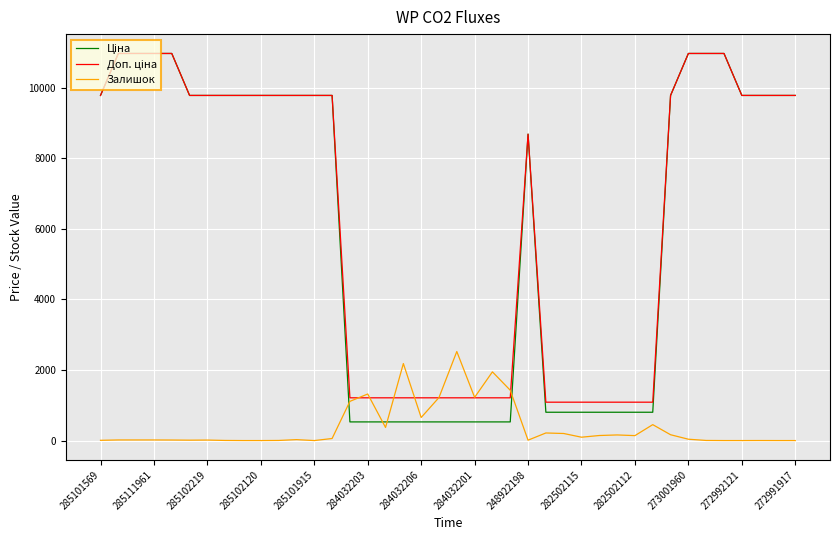

What is the greatest value displayed?

10964.4